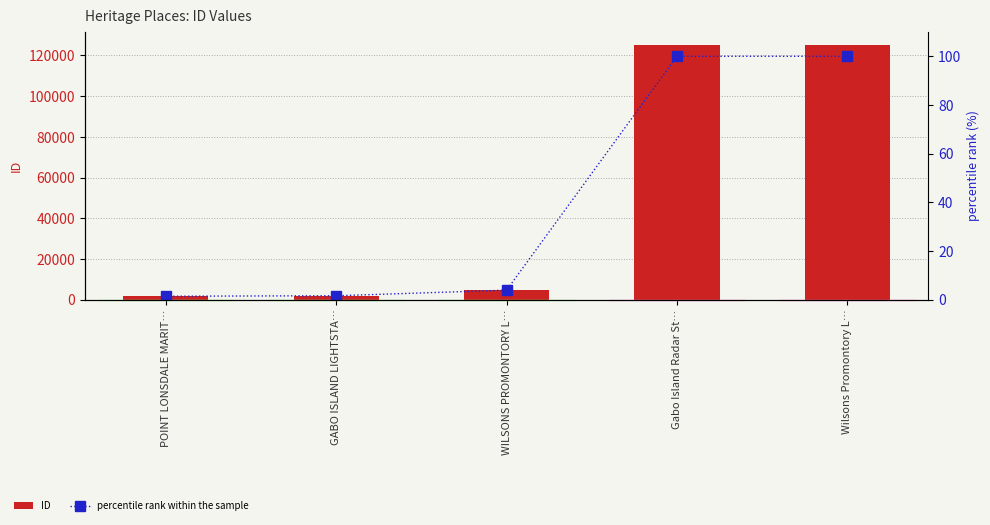

Reading left to right, transcribe all the data shown in this chart.

ID: 1693.0	2022.0	4942.0	125258.0	125289.0
percentile rank within the sample: 1.4	1.6	3.9	100.0	100.0